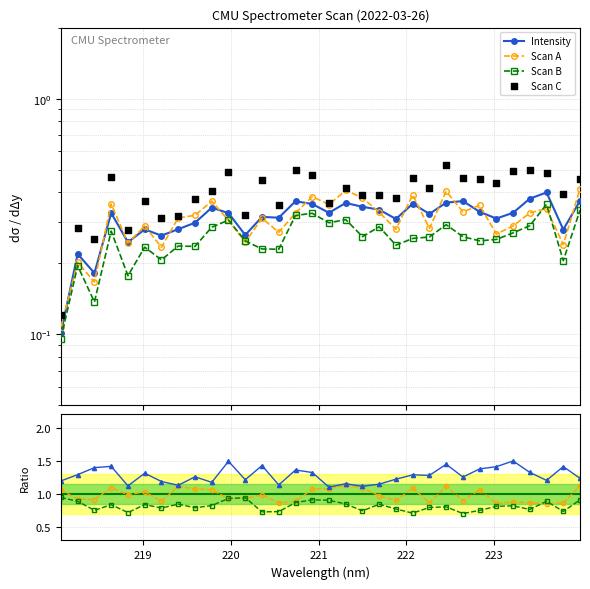

Which series has the largest total across all categories?

Scan C